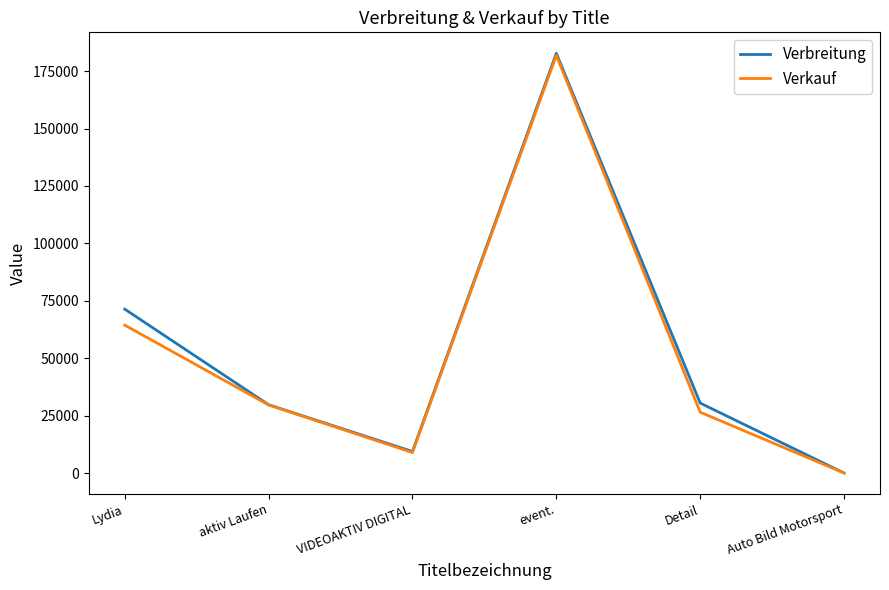

True or false: Verkauf has a value of 105401 at event..

False